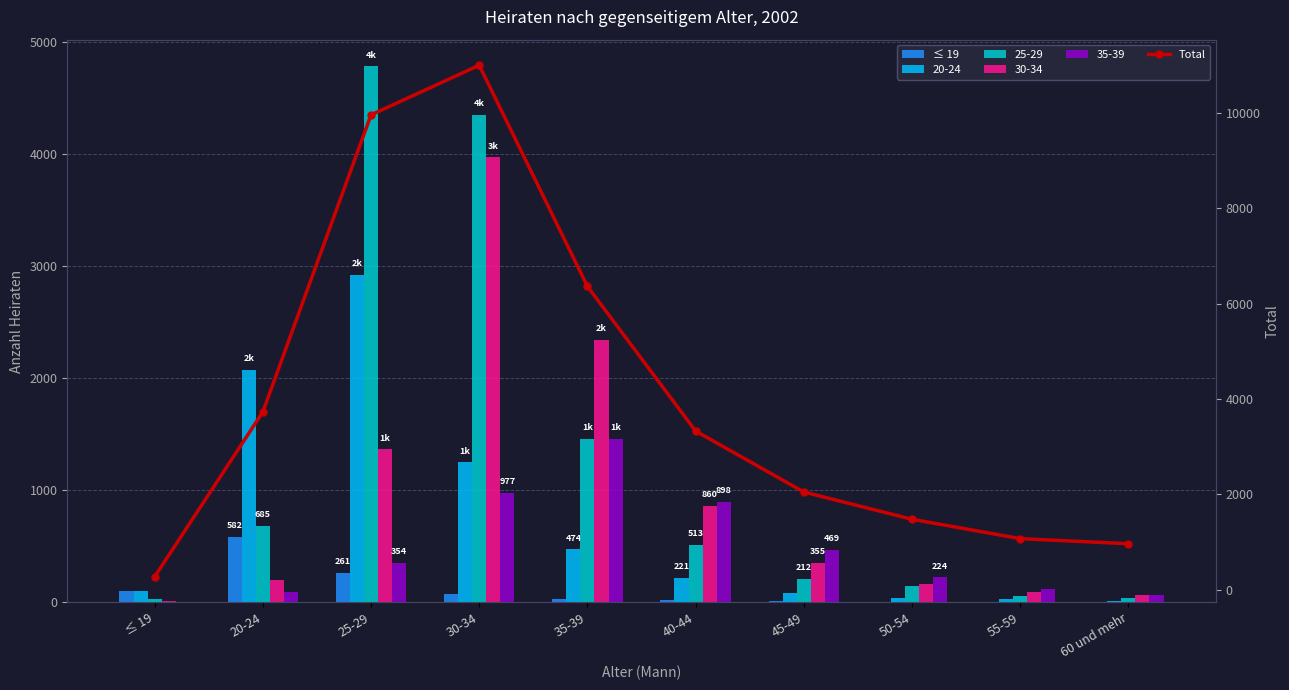

What is the difference between the second highest and minimum values in the Total series?

9689